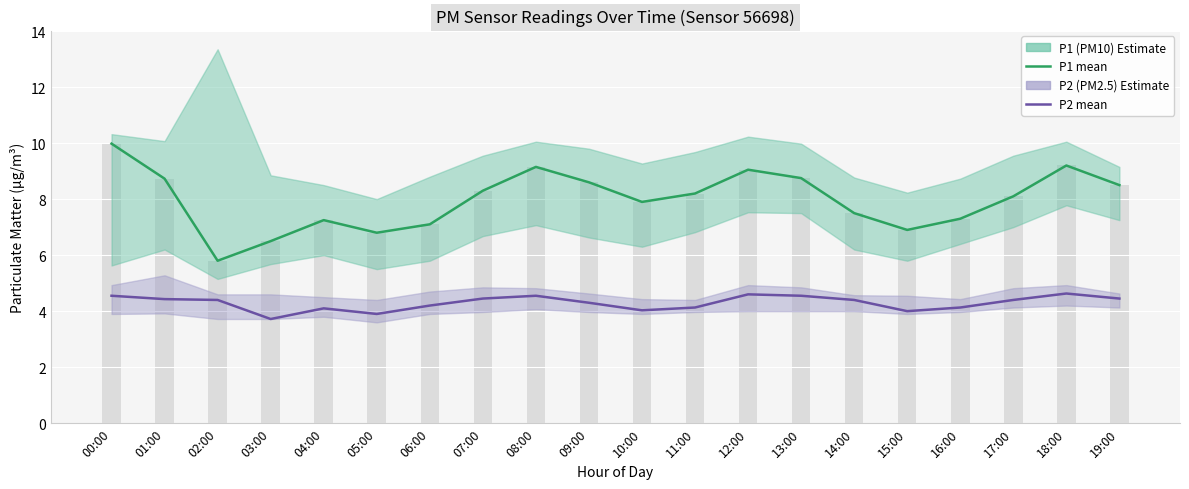

What is the total value across all series at 10:00?

11.9